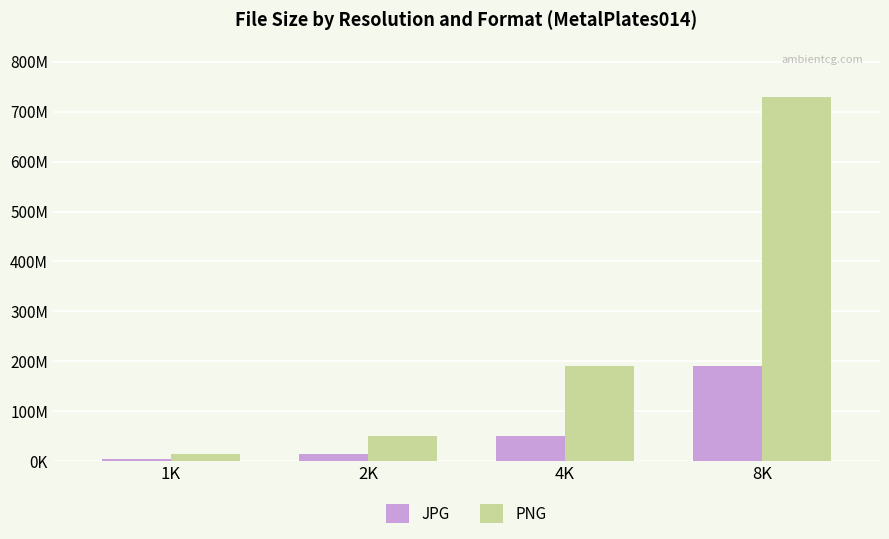

Reading left to right, transcribe all the data shown in this chart.

JPG: 1K=5047718	2K=14707493	4K=50878911	8K=190545465
PNG: 1K=13802227	2K=50095779	4K=190913451	8K=729177242